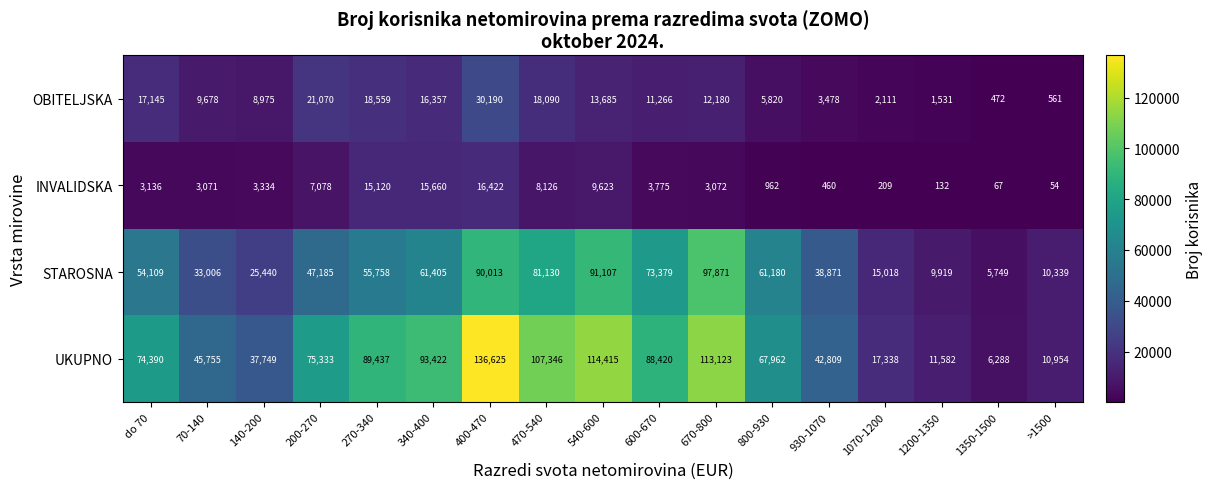

What is the minimum value for STAROSNA?

5749